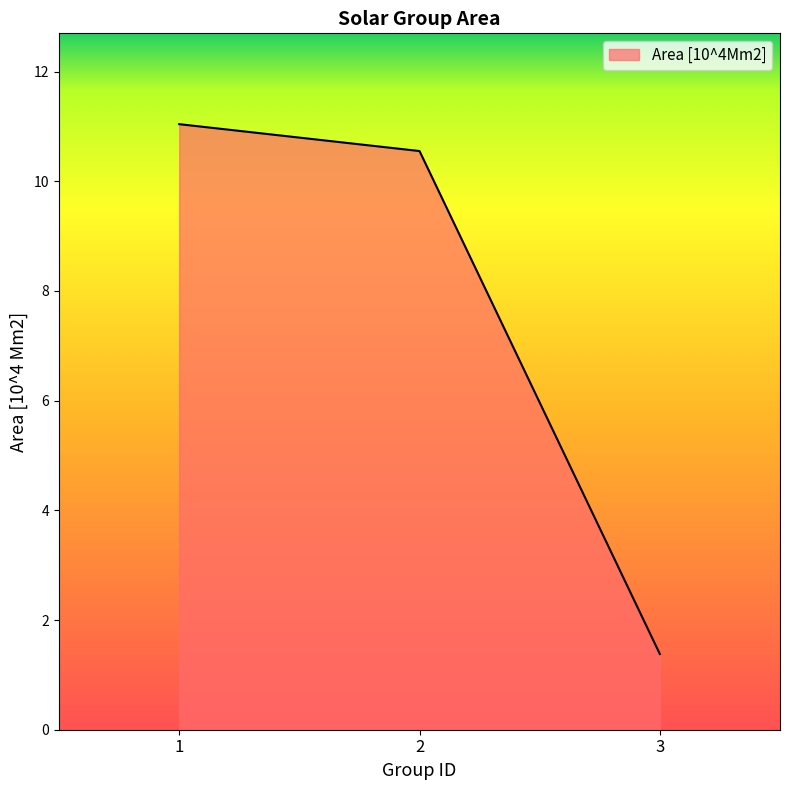

Approximately how many times larger is the value at 3 compared to 1?

0.1